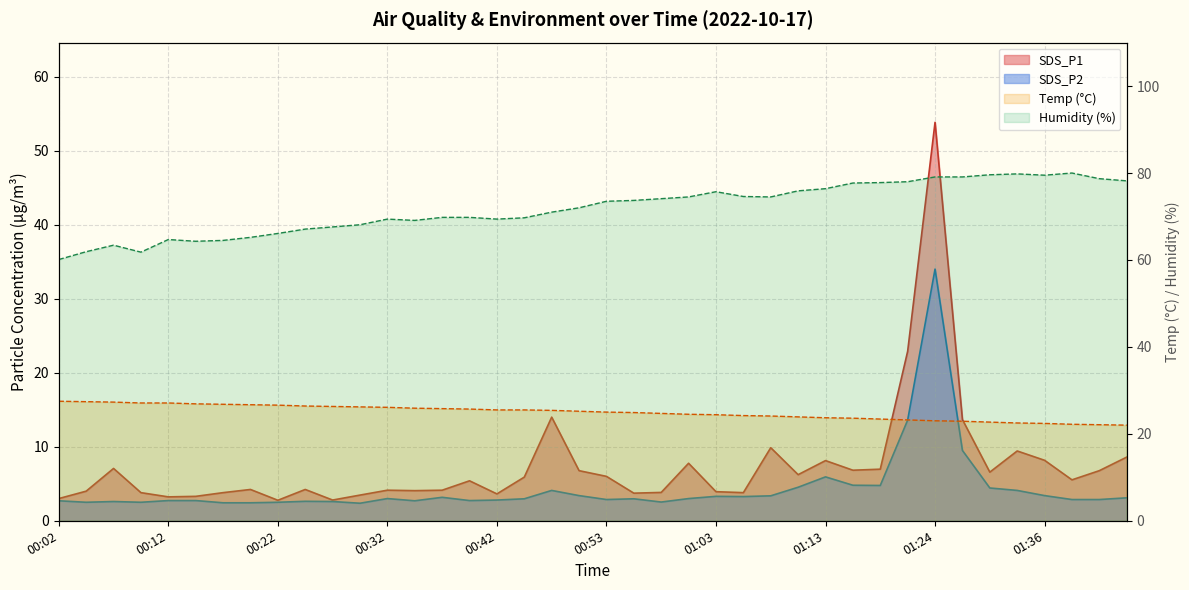

Which label corresponds to the smallest value in the chart?

00:30